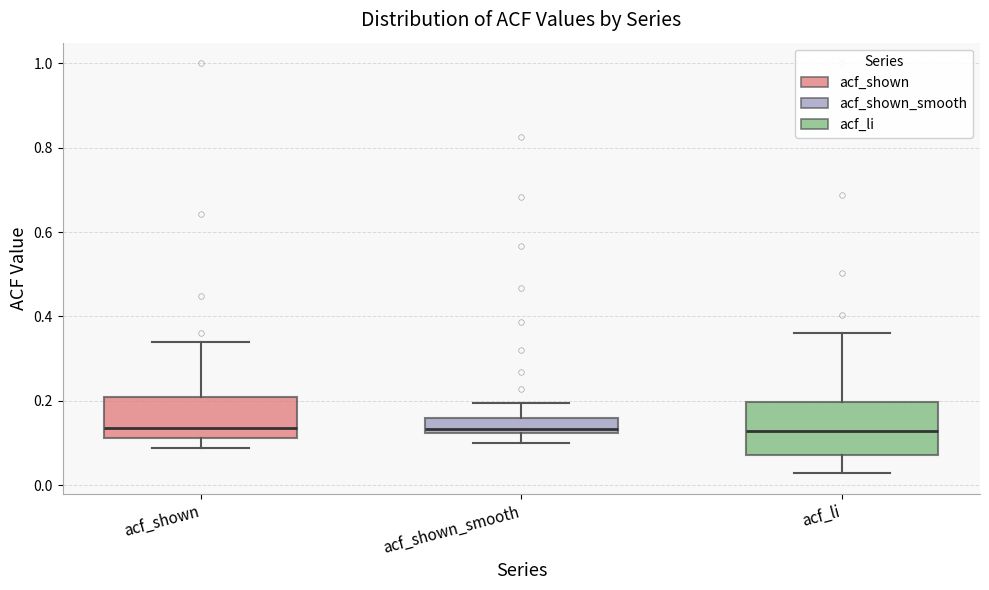

Reading left to right, read every box against the y-axis: the position of its median line, the range the box covers, and the ends of its whiskers. The values are not printed on the chart, so give them approximately, as read against the axis.

acf_shown: median 0.14, box 0.12 to 0.20, whiskers 0.08 to 0.34
acf_shown_smooth: median 0.14, box 0.12 to 0.16, whiskers 0.10 to 0.20
acf_li: median 0.12, box 0.08 to 0.20, whiskers 0.02 to 0.36